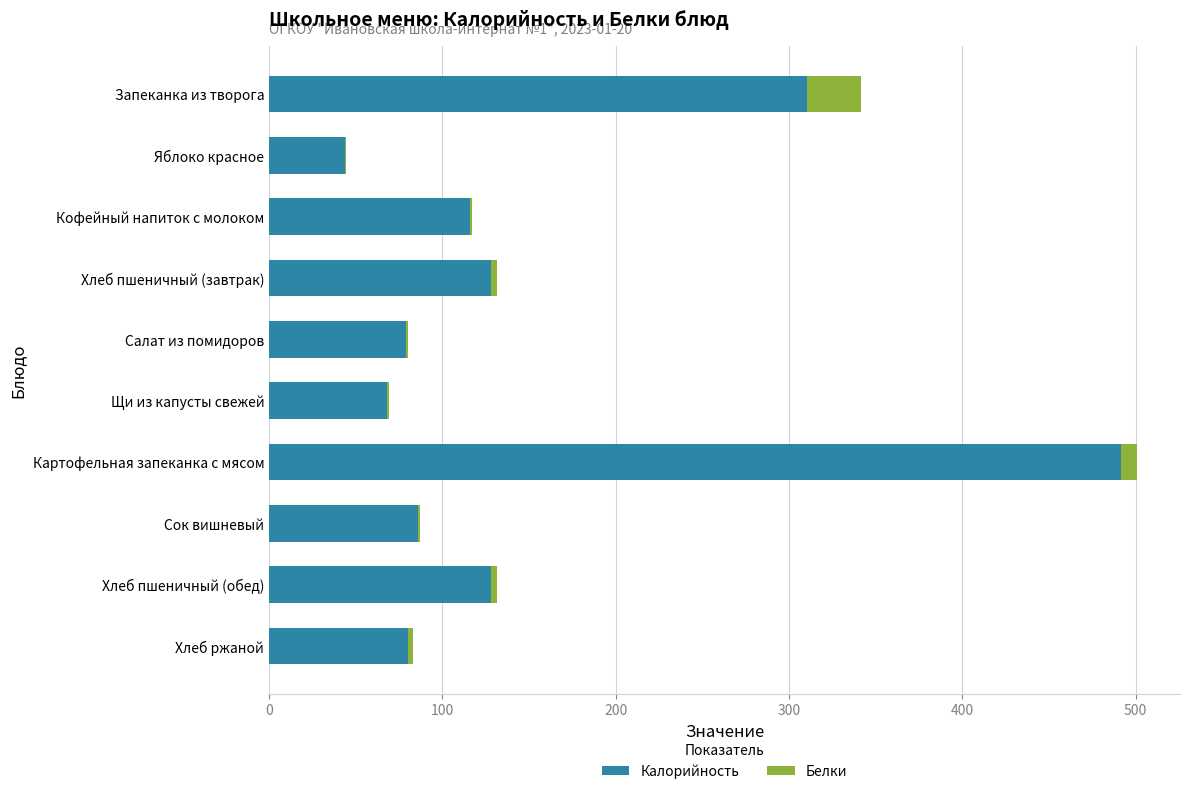

Is it true that Калорийность equals 116.0 at Кофейный напиток с молоком?

True